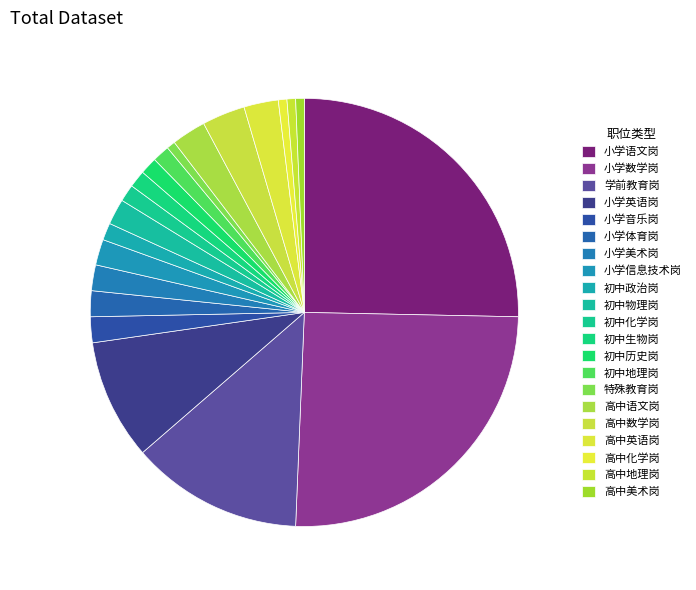

What is the change in value from 小学英语岗 to 初中化学岗?

-12